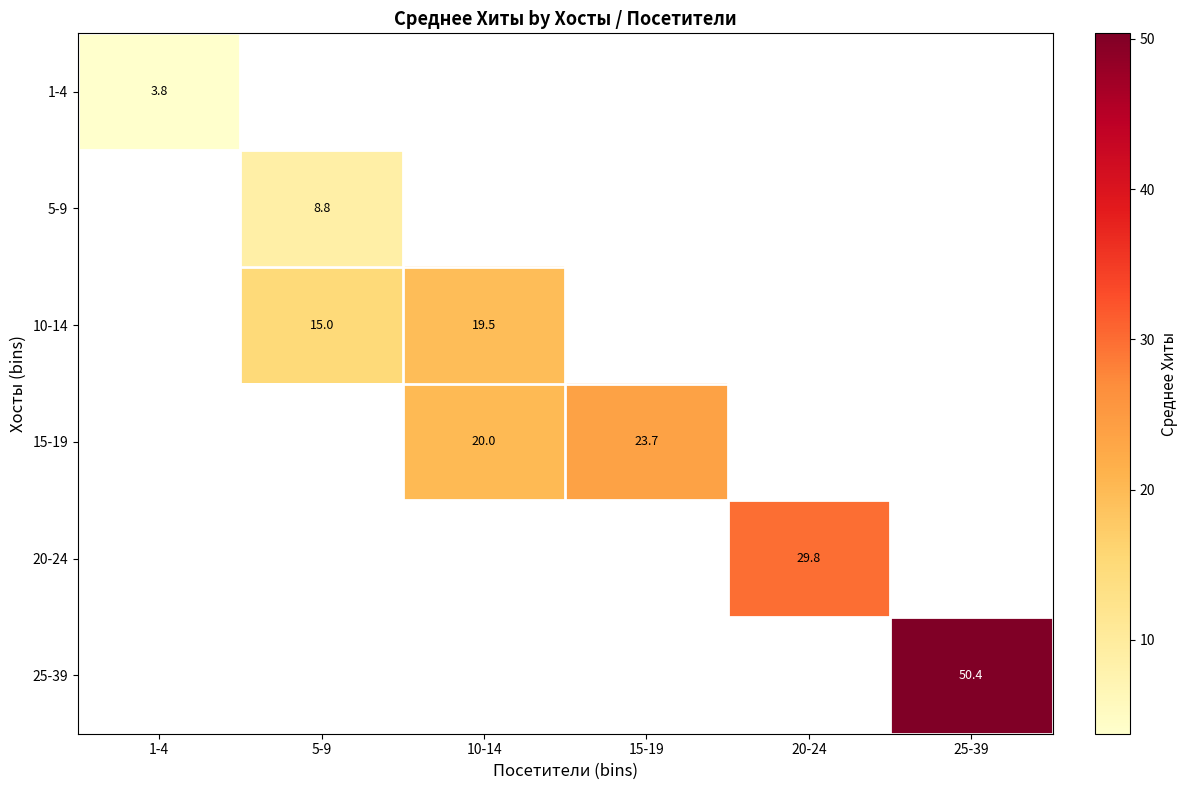

How many distinct data groups are displayed?

6